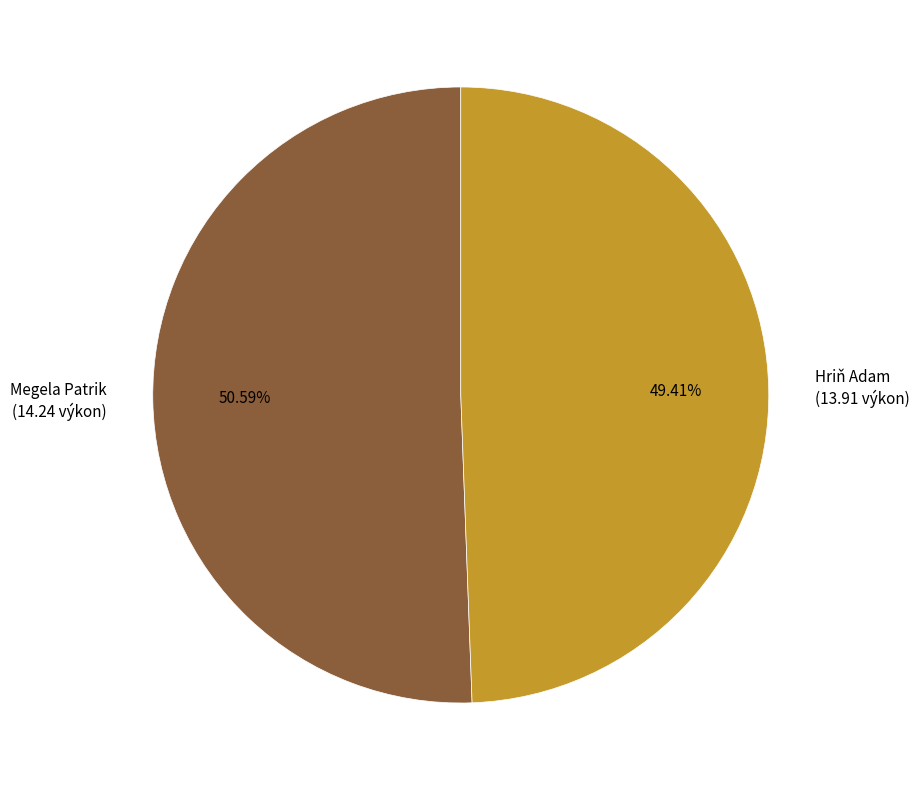

The Megela Patrik slice represents 61% of the pie. True or false?

False